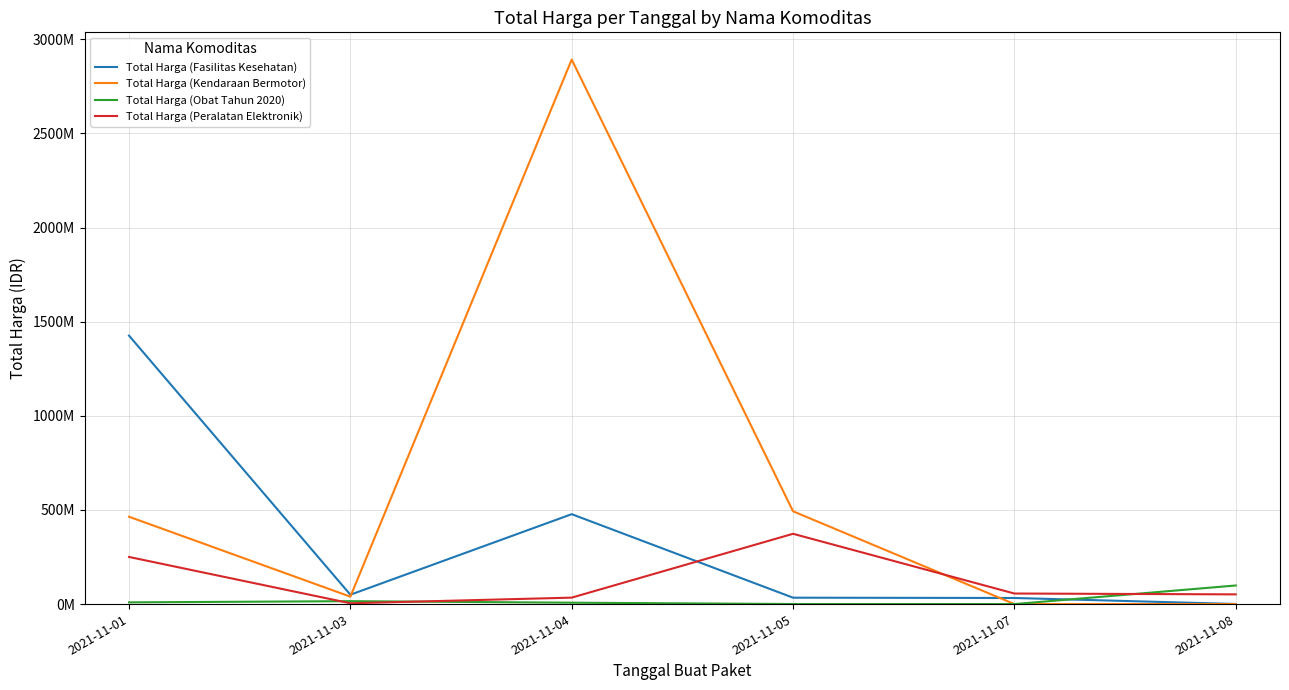

What is the greatest value displayed?

2892122000